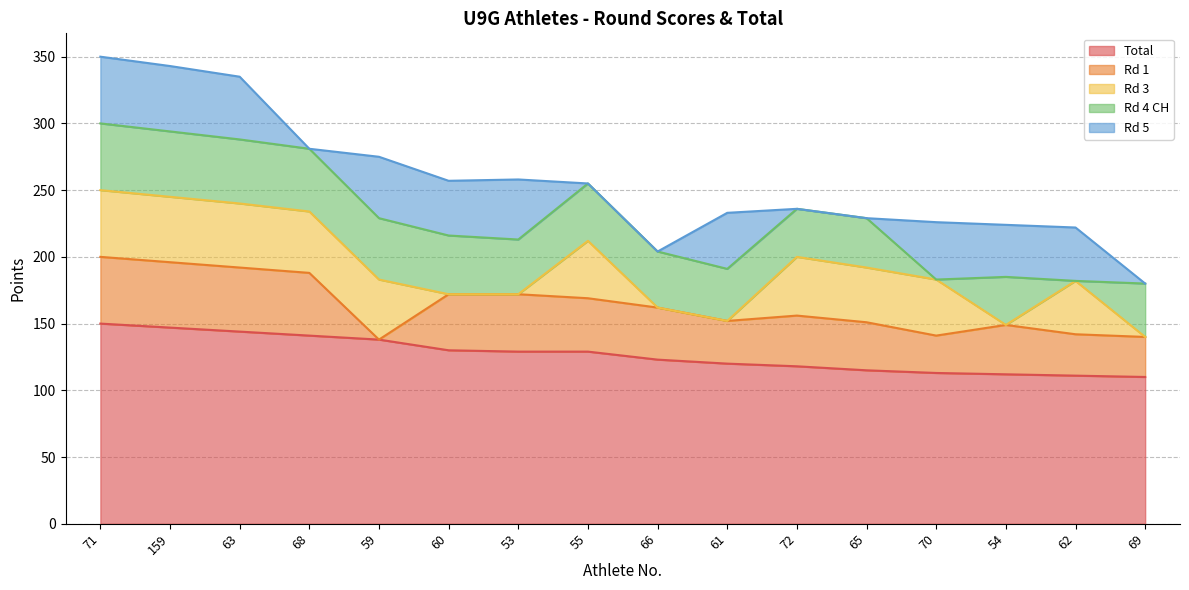

True or false: Total has more than 0 points higher than both neighbors.

False